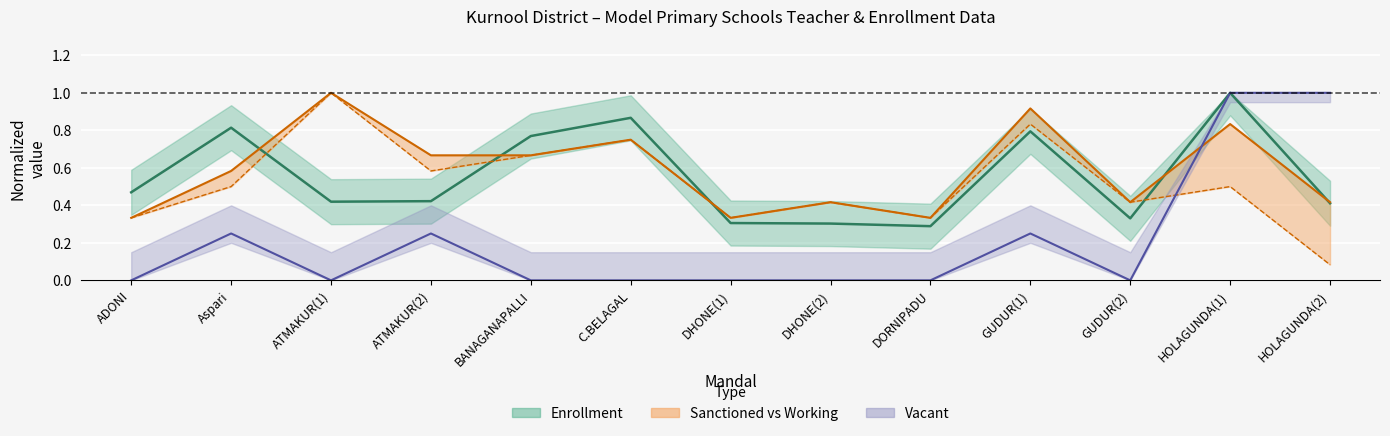

At DHONE(2), list the series in order from largest to smallest.

sanctioned, working, enrollment, vacant